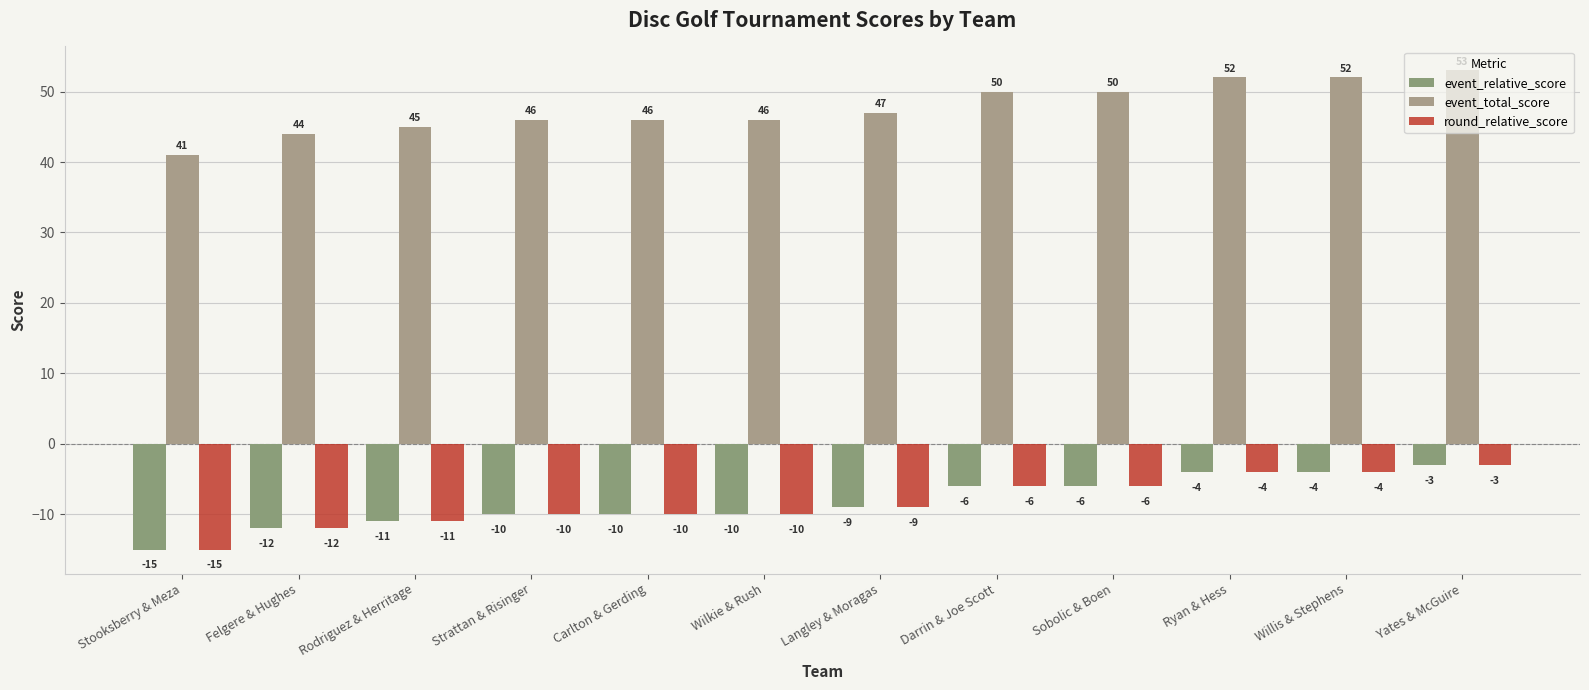

What is the approximate value of event_relative_score at Yates & McGuire?

-3